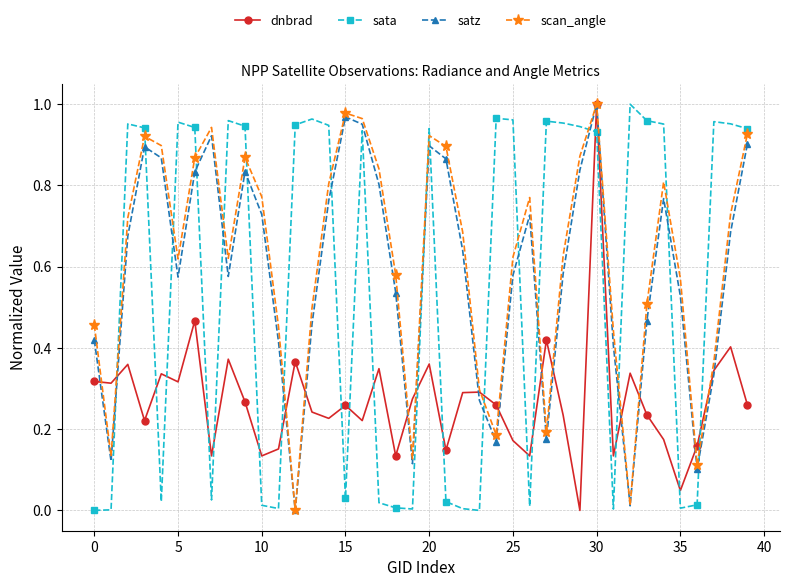

How many interior local peaks does the satz series have?

8